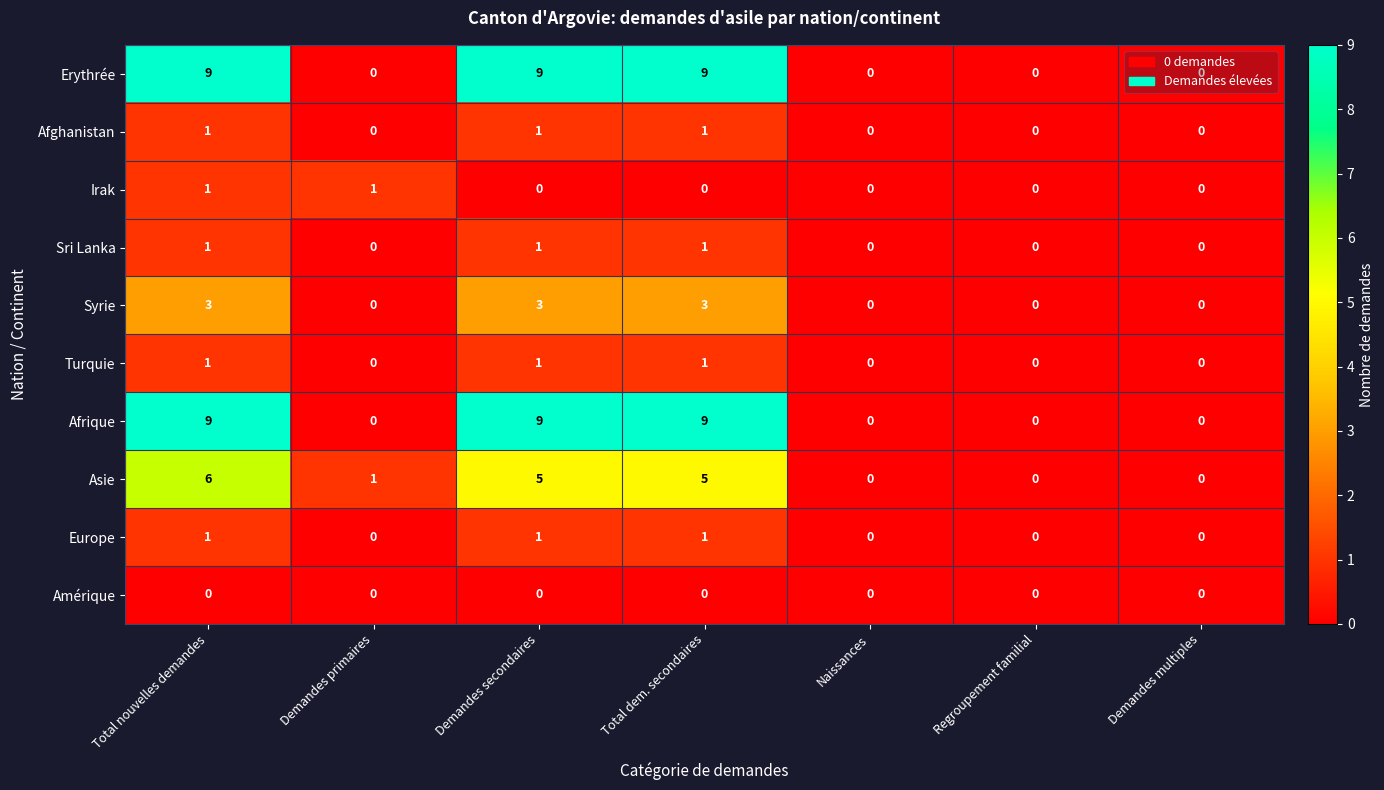

How many values in the Europe series exceed 0?

3